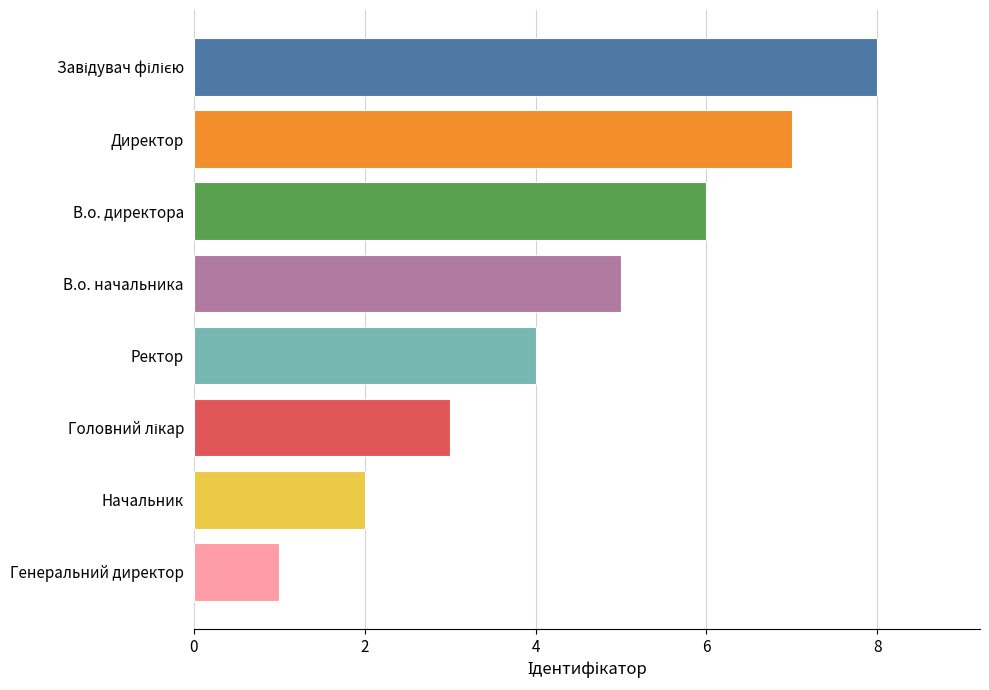

Which has a higher value, Генеральний директор or В.о. начальника?

В.о. начальника